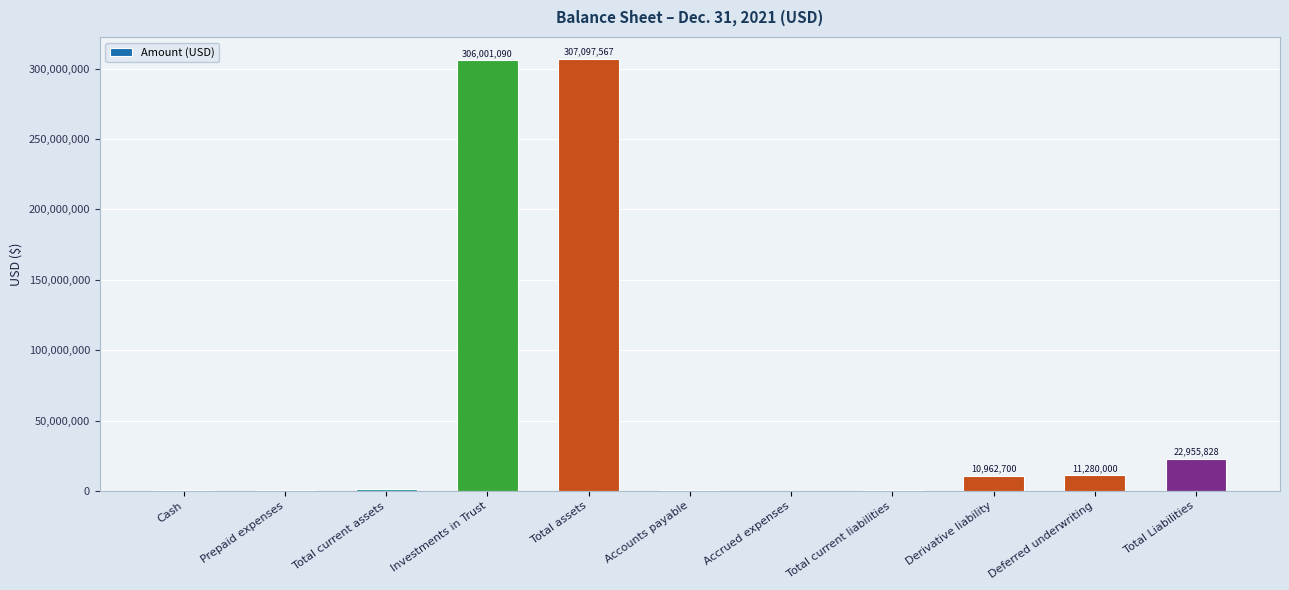

What is the maximum value shown in the chart?

307097567